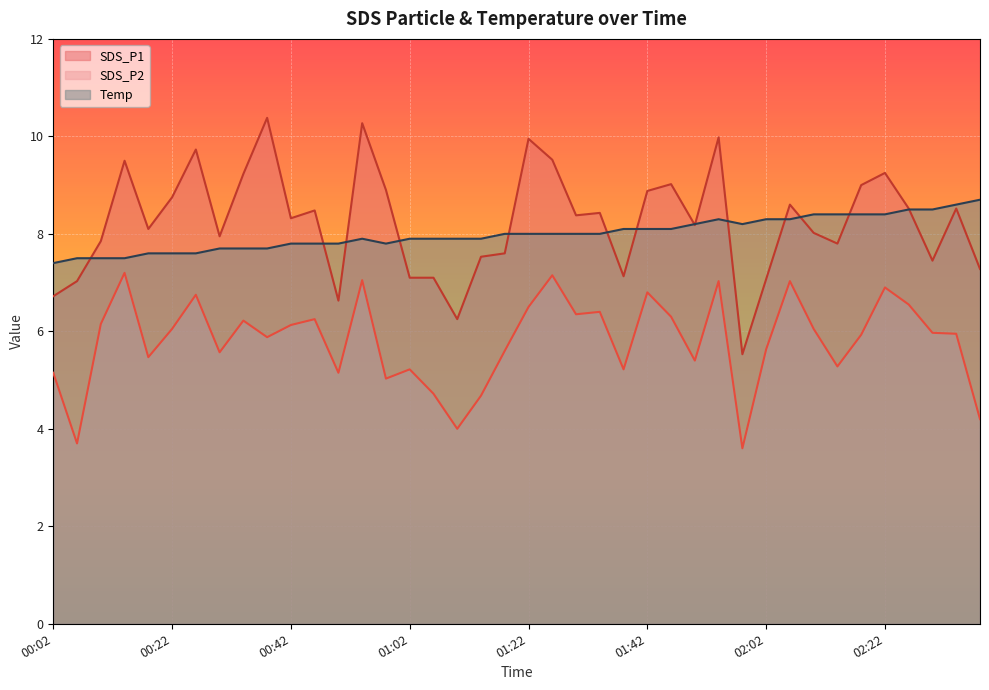

Rank the categories by SDS_P2 value from lowest to highest.

01:58, 00:06, 01:10, 02:38, 01:14, 01:06, 00:58, 00:02, 00:50, 01:02, 01:38, 02:14, 01:50, 00:18, 00:30, 01:18, 02:02, 00:38, 02:18, 02:34, 02:30, 00:22, 02:10, 00:42, 00:10, 00:34, 00:46, 01:46, 01:30, 01:34, 01:22, 02:26, 00:26, 01:42, 02:22, 01:54, 02:06, 00:54, 01:26, 00:14